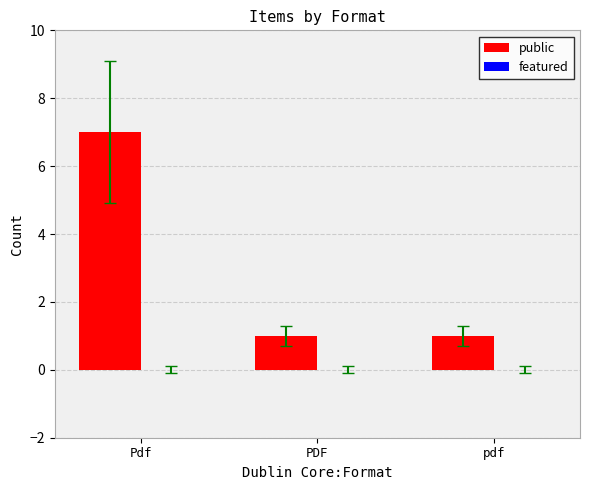

Does the chart contain any negative values?

No